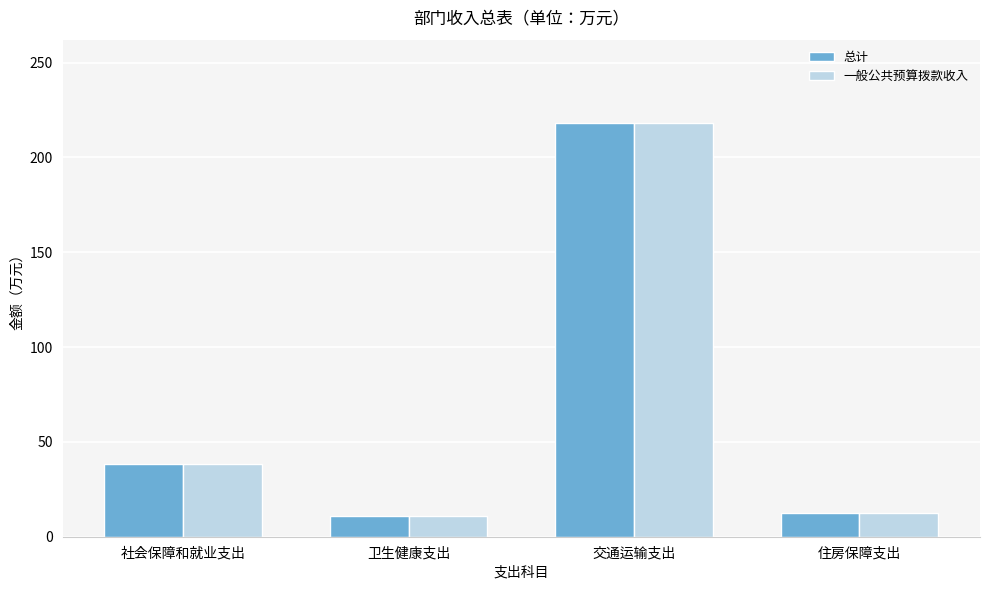

How many groups of bars are there?

4